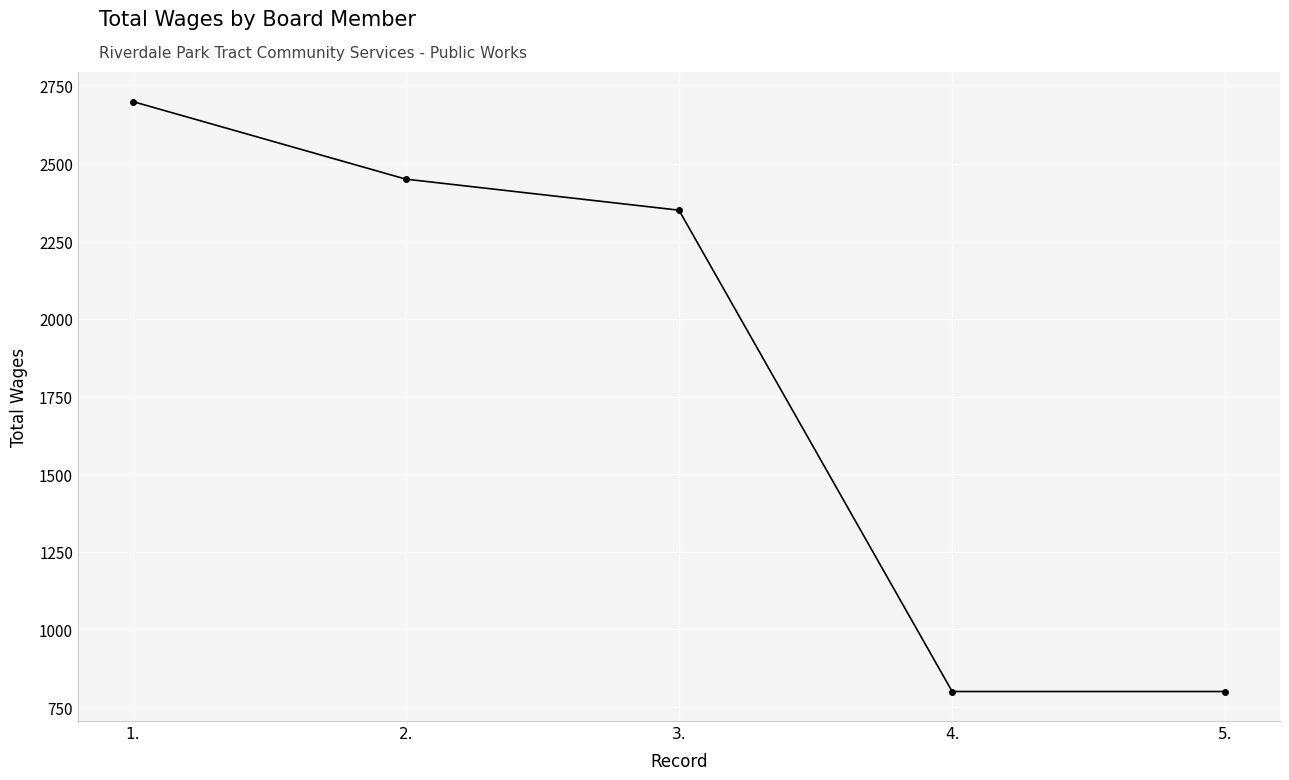

What is the change in value from 1. to 5.?

-1900